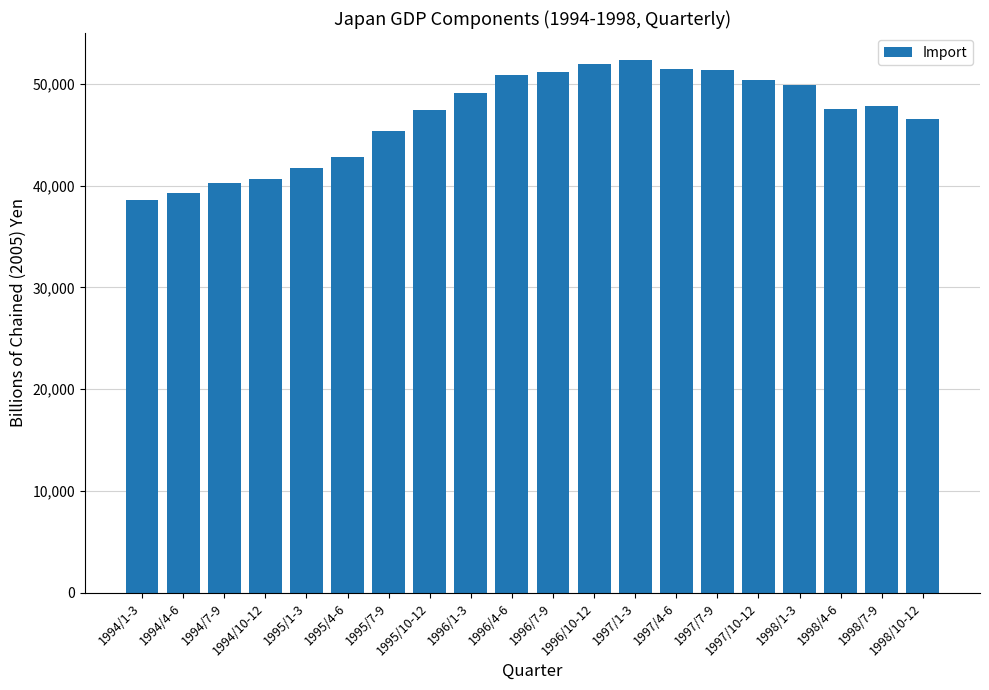

Approximately how many times larger is the value at 1995/7-9 compared to 1997/4-6?

0.9